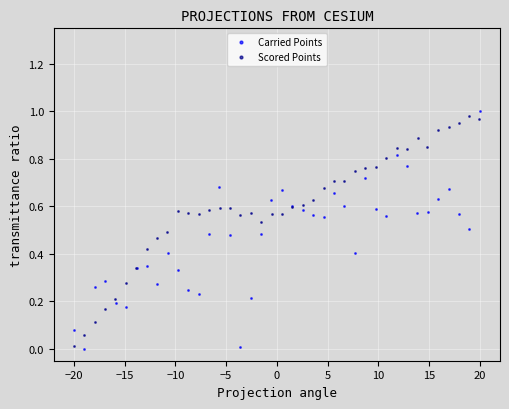

List the series in order of their peak value, highest first.

Carried Points, Scored Points